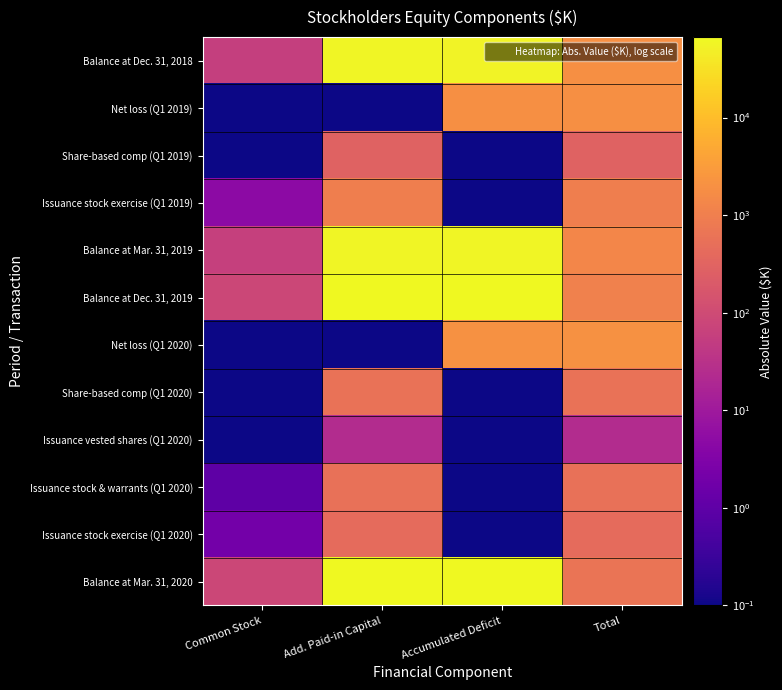

Which label corresponds to the largest value in the chart?

Add. Paid-in Capital